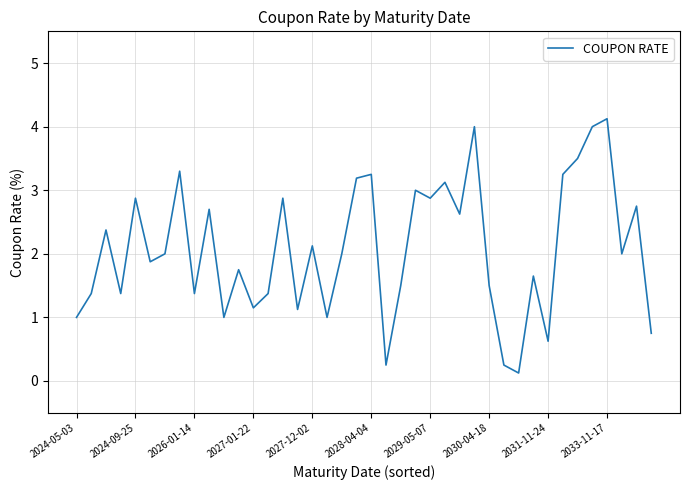

What is the maximum value shown in the chart?

4.1